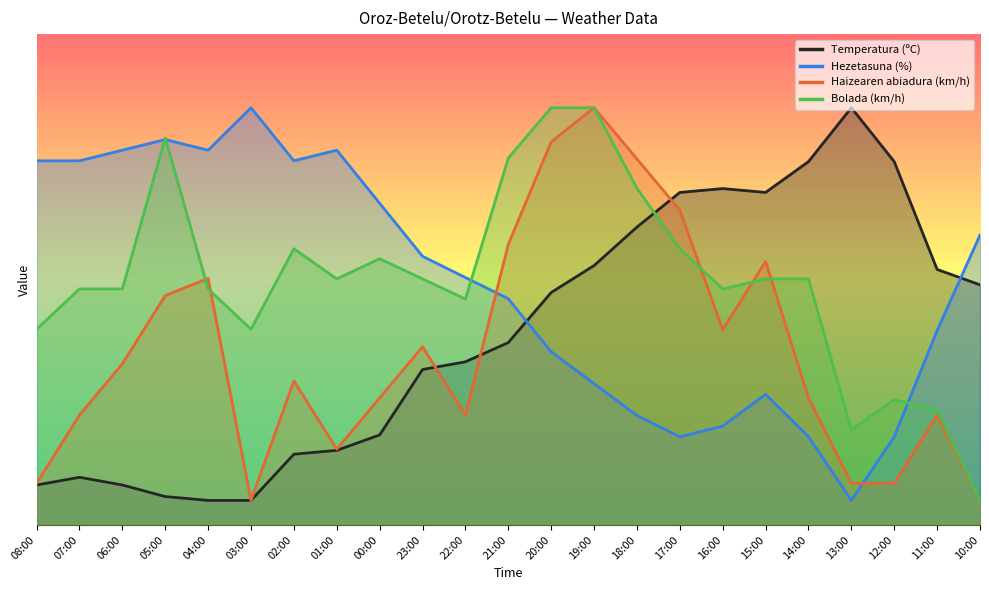

True or false: Bolada (km/h) has more than 2 interior local peaks.

True